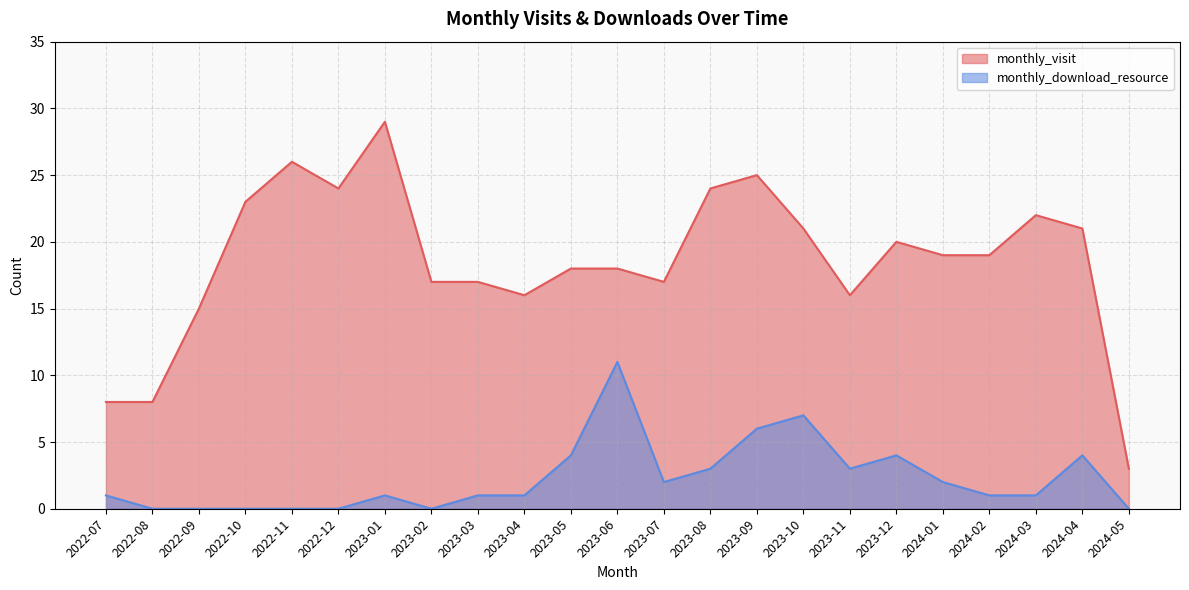

What is the difference between the maximum and minimum values in the monthly_visit series?

26